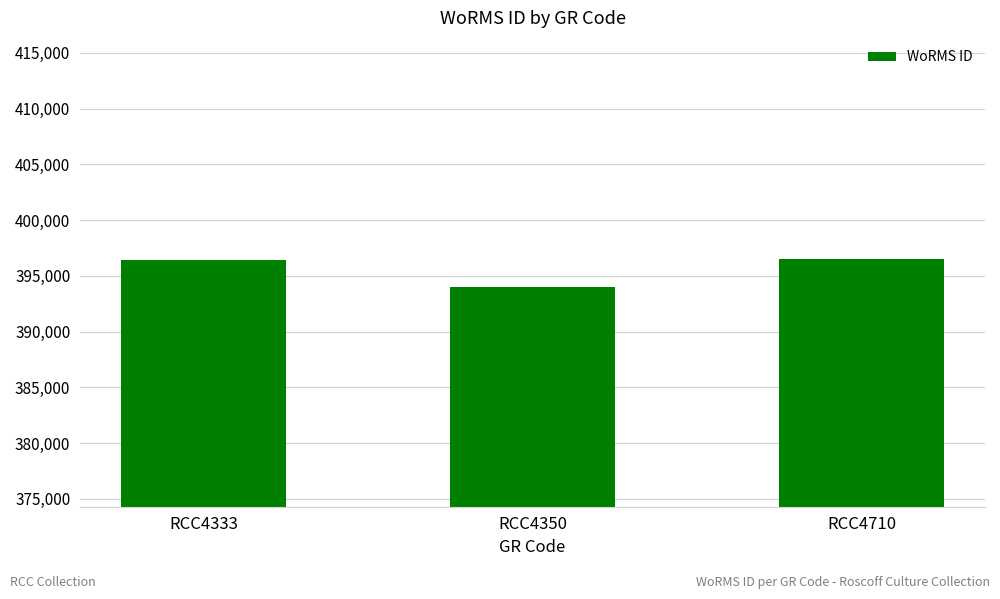

How many categories are shown in the chart?

3